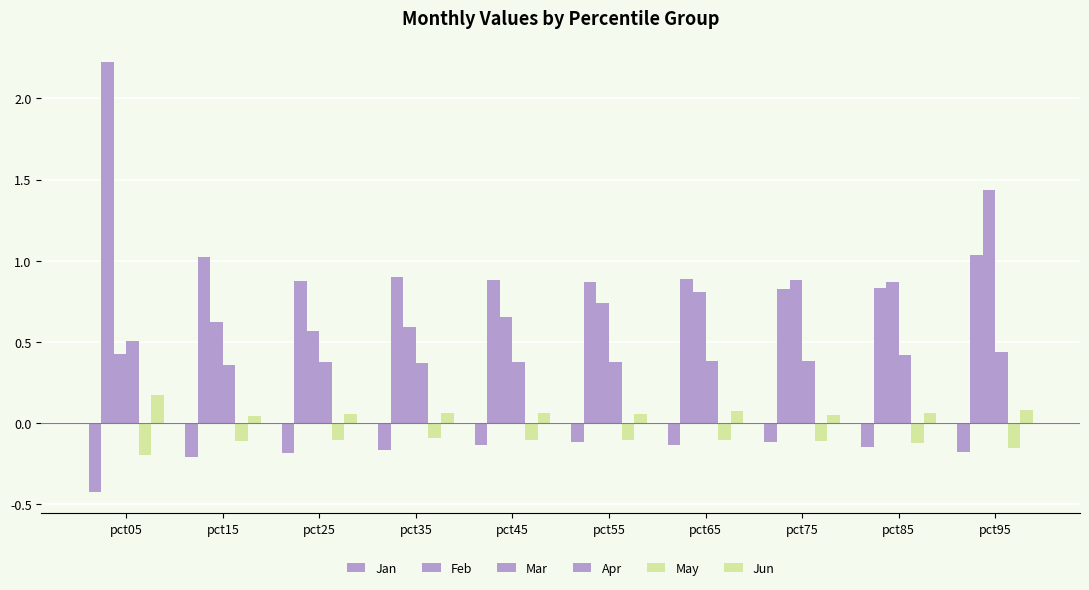

Count the number of data series in this chart.

6